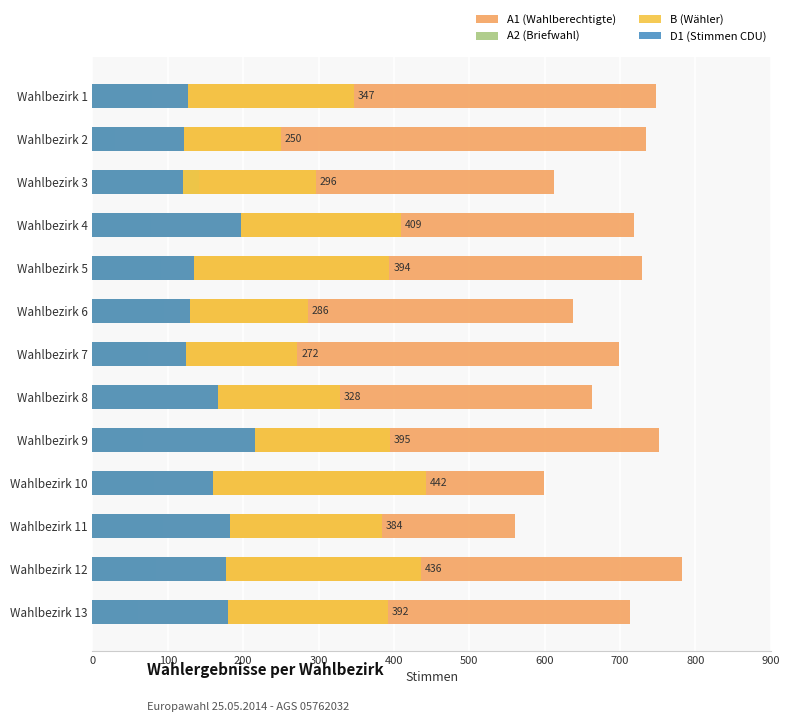

Is the value of A1 (Wahlberechtigte) at Wahlbezirk 6 greater than the value of B (Wähler) at Wahlbezirk 12?

Yes